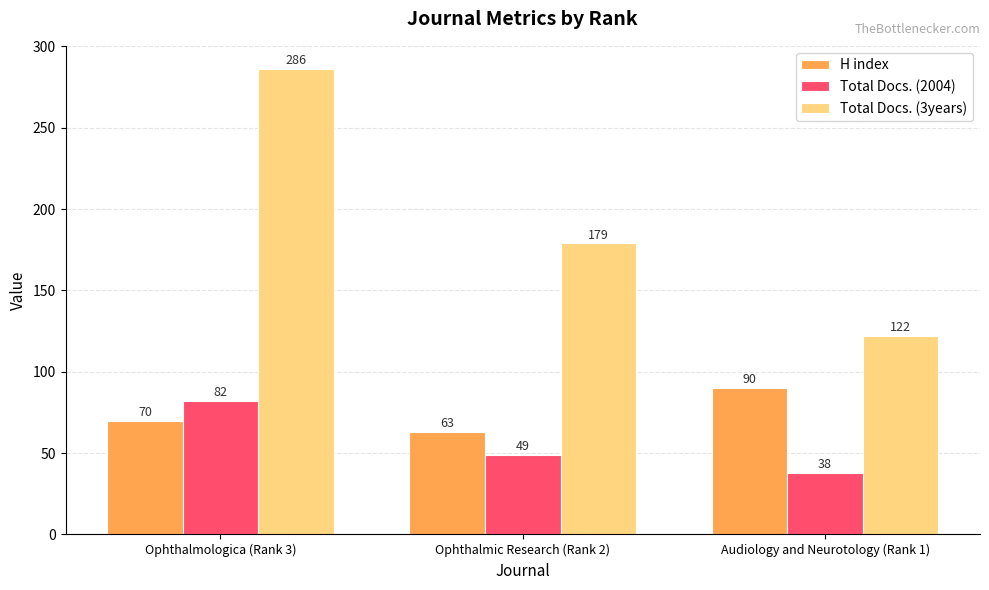

Reading left to right, extract all data points from this chart.

H index: 70	63	90
Total Docs. (2004): 82	49	38
Total Docs. (3years): 286	179	122